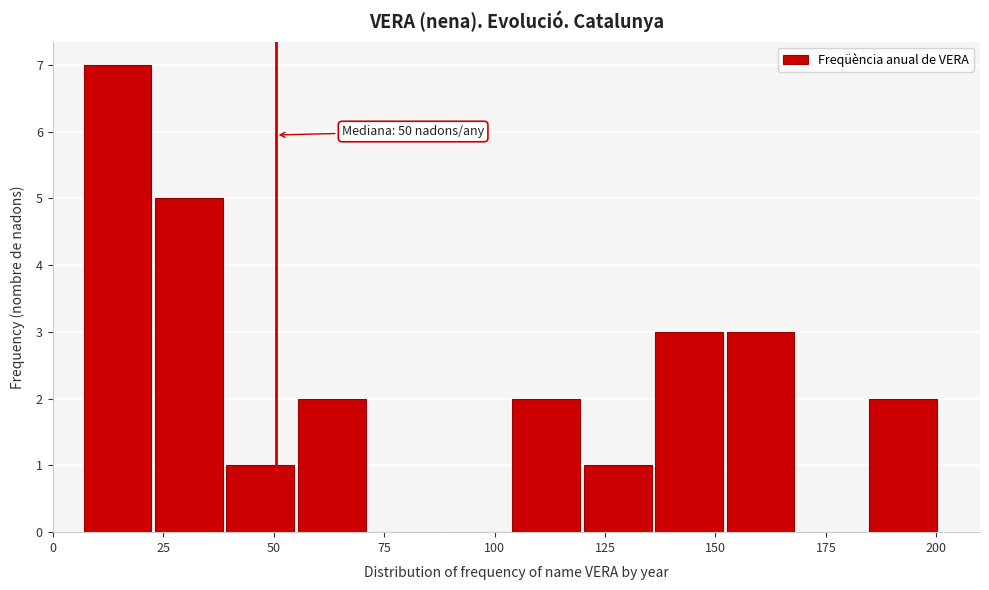

Read against the x-axis, roughly where is the centre of the tallest bar?

15